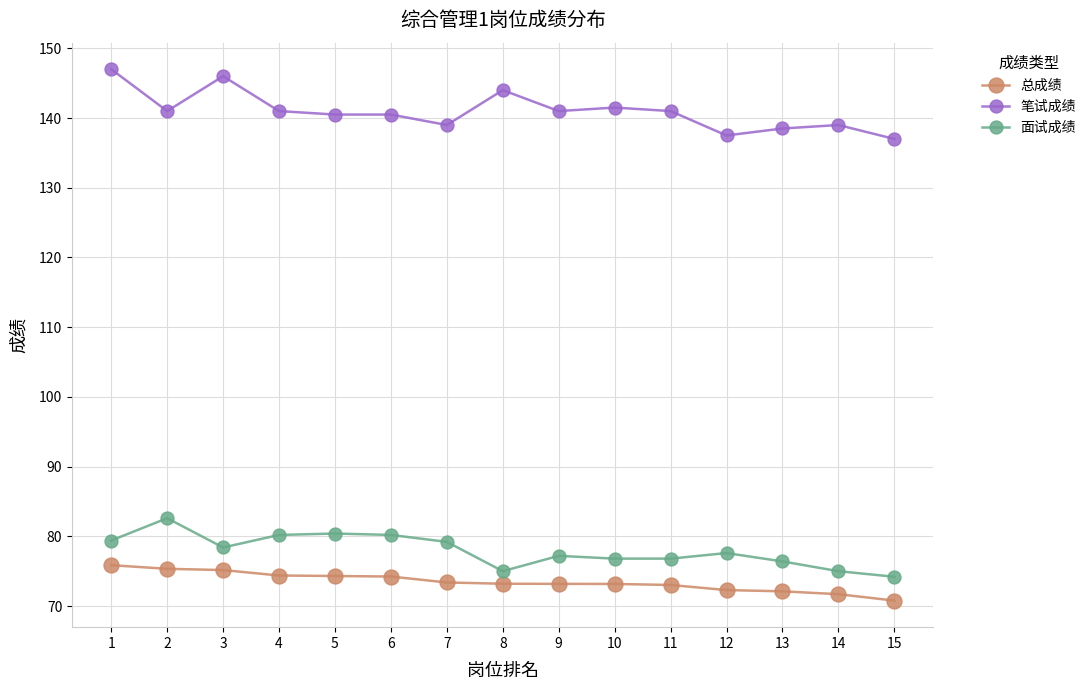

At how many categories does at least one series exceed 94?

15